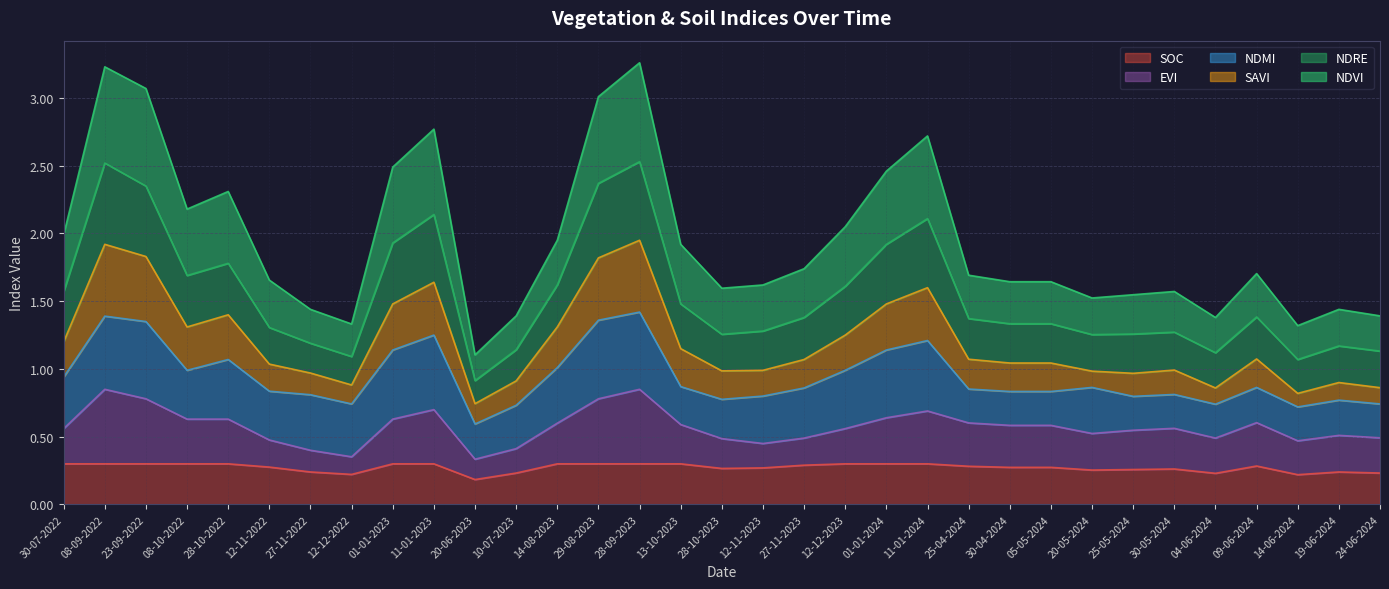

What is the smallest value displayed?

0.2